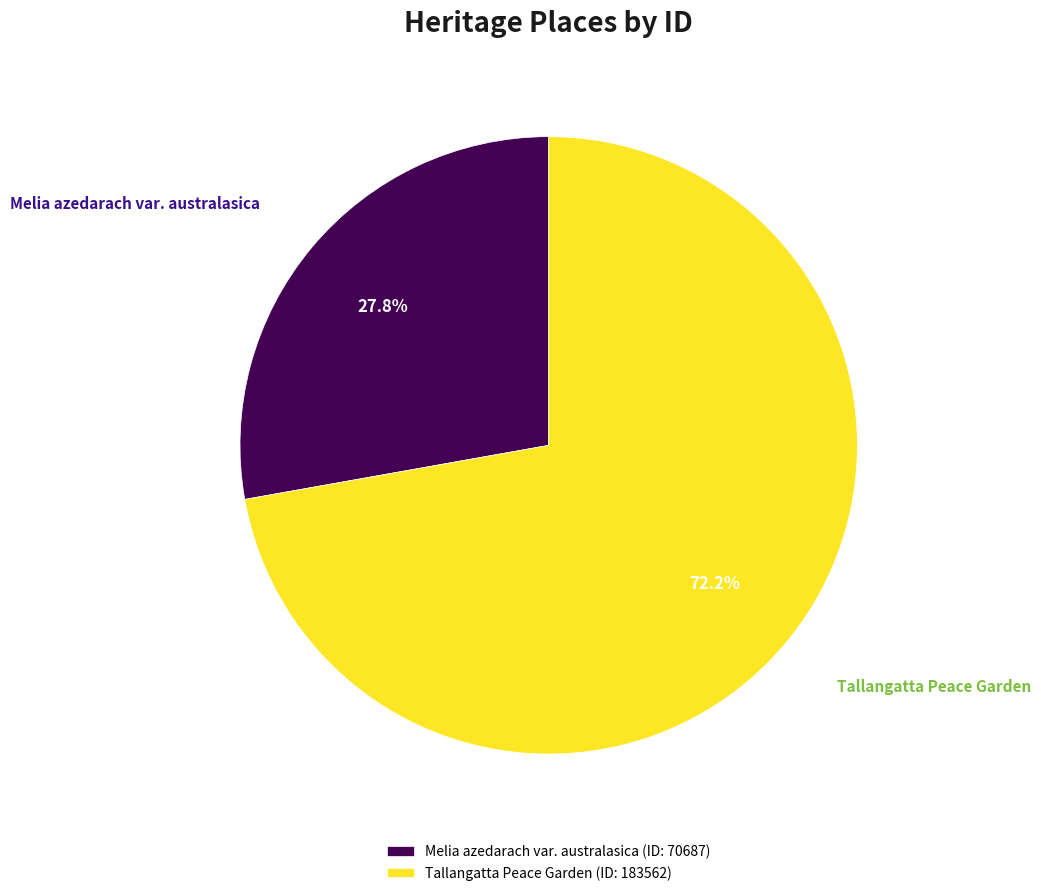

To the nearest percent, what is the difference between the largest and smallest slice percentages?

44%